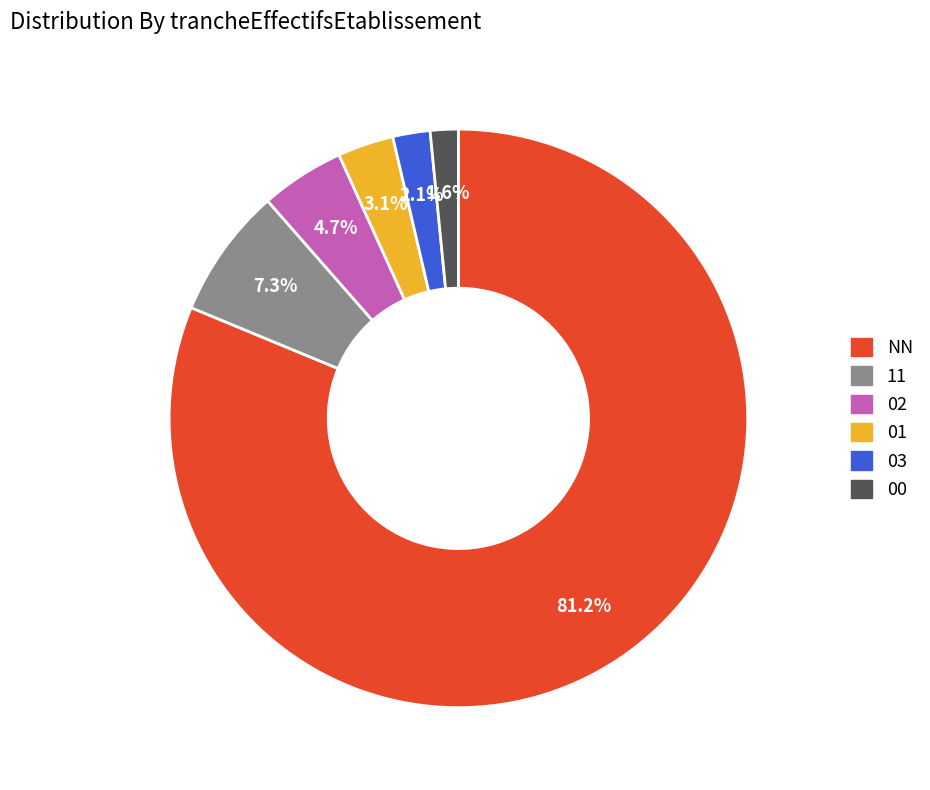

Does any single category account for the majority?

Yes